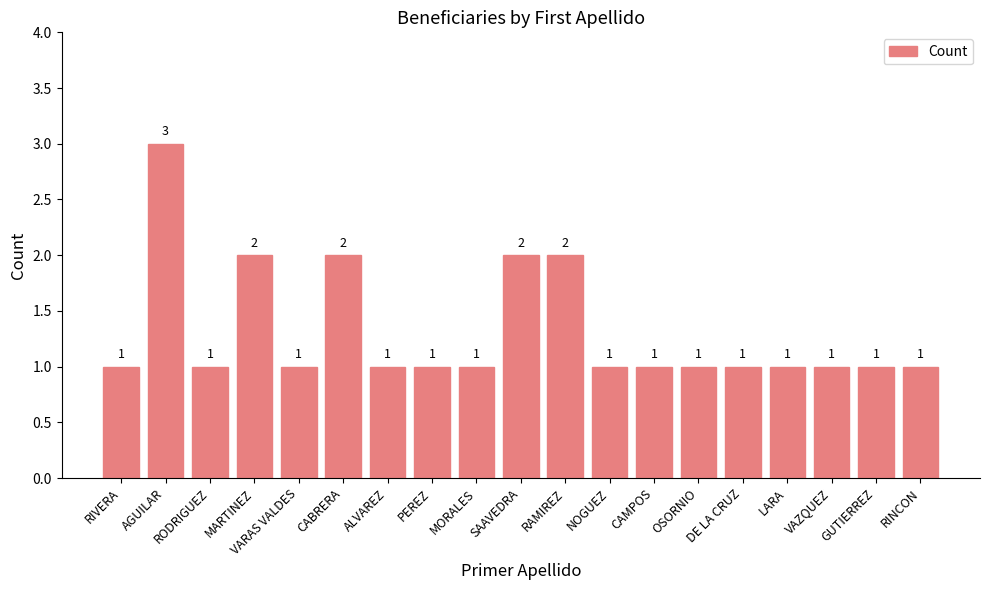

What is the label of the 12th bar from the left?

NOGUEZ